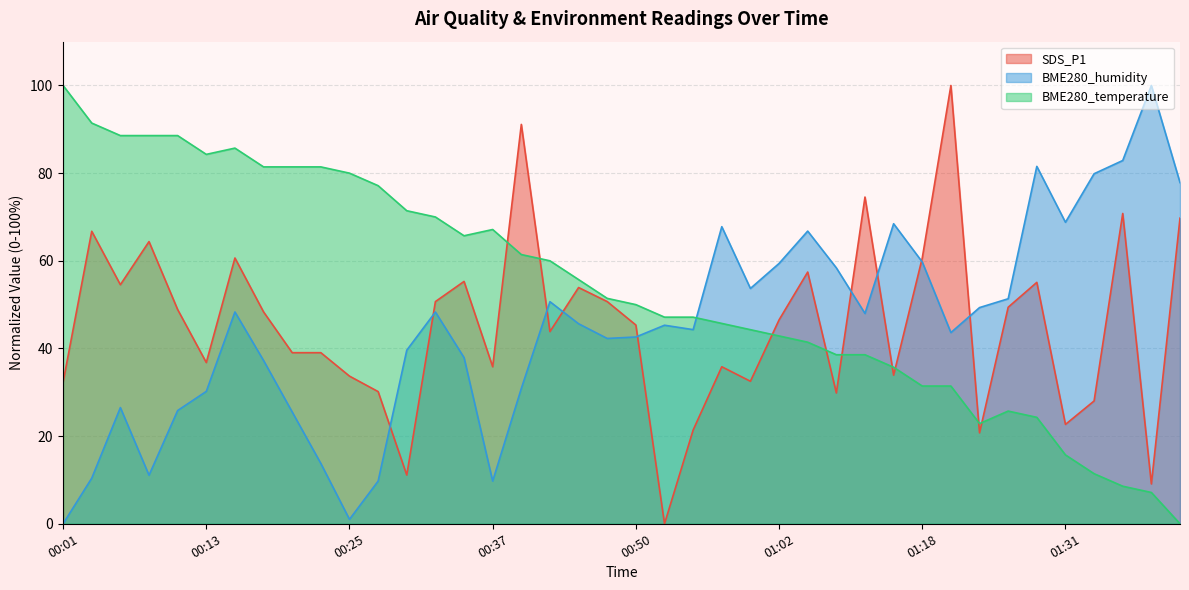

Reading left to right, what are all the values shown in this chart?

SDS_P1: 32.3	66.7	54.5	64.4	48.9	36.8	60.6	48.3	39.0	39.0	33.7	30.2	11.1	50.7	55.3	35.8	91.1	43.9	53.9	50.7	45.3	0.0	21.4	35.8	32.5	46.5	57.4	29.8	74.5	33.9	60.6	100.0	20.7	49.4	55.1	22.7	28.0	70.8	9.1	69.7
BME280_humidity: 0.0	10.4	26.5	11.1	25.8	30.2	48.3	37.2	25.5	13.8	1.0	9.7	39.6	48.3	37.9	9.7	30.9	50.7	45.6	42.3	42.6	45.3	44.3	67.8	53.7	59.4	66.8	58.4	48.0	68.5	59.7	43.6	49.3	51.3	81.5	68.8	79.9	82.9	100.0	77.9
BME280_temperature: 100.0	91.4	88.6	88.6	88.6	84.3	85.7	81.4	81.4	81.4	80.0	77.1	71.4	70.0	65.7	67.1	61.4	60.0	55.7	51.4	50.0	47.1	47.1	45.7	44.3	42.9	41.4	38.6	38.6	35.7	31.4	31.4	22.9	25.7	24.3	15.7	11.4	8.6	7.1	0.0